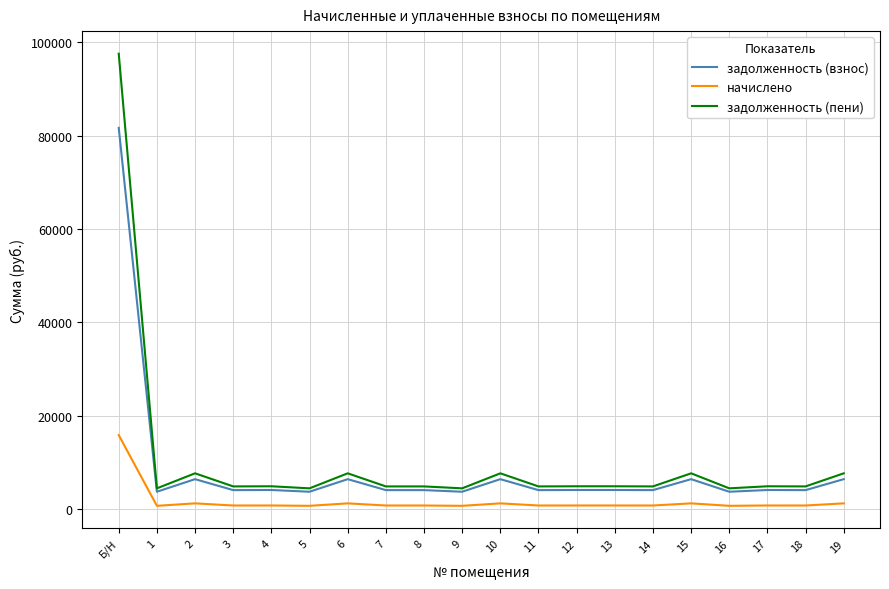

Is the value of задолженность (взнос) at 2 greater than the value of начислено at 4?

Yes